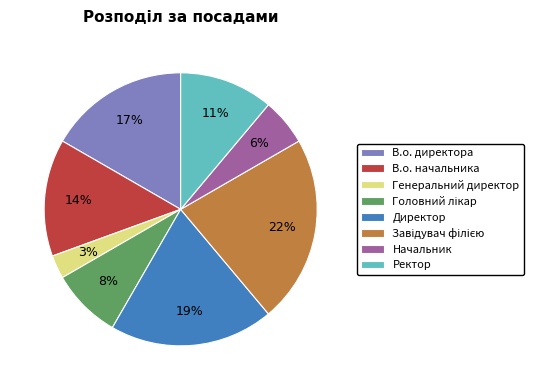

Is the sum of Директор and Генеральний директор greater than half?

No